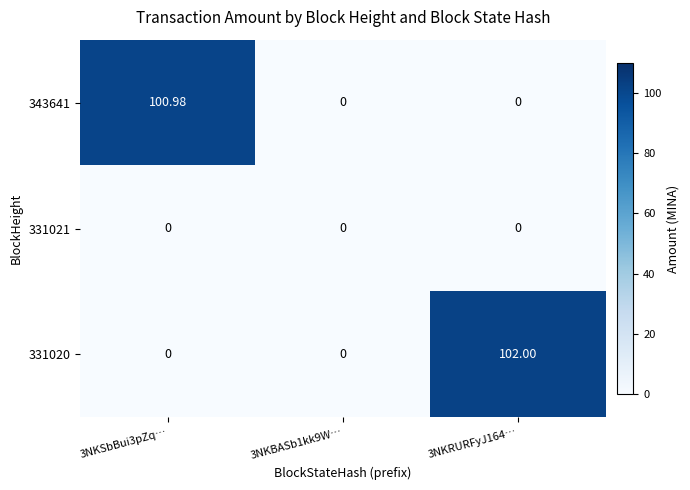

What is the maximum value shown in the chart?

102.0